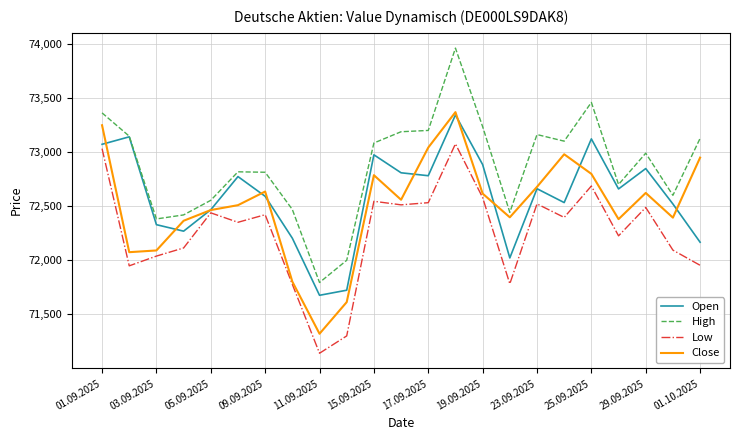

Which series has the largest range (max minus min)?

High